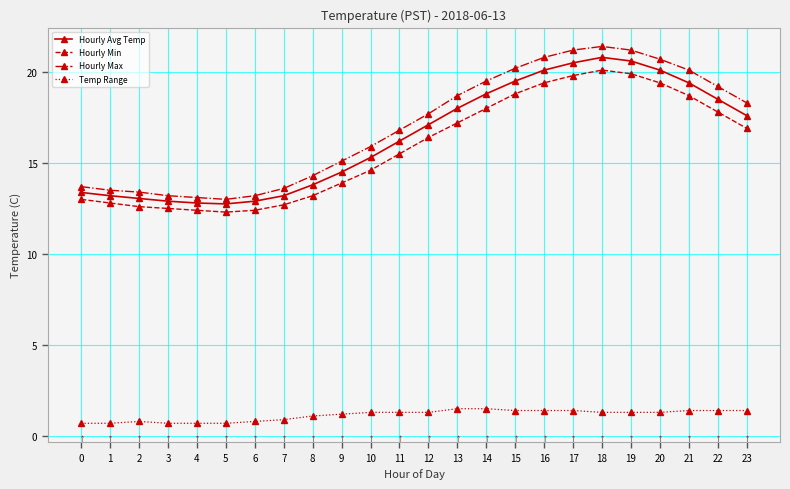

What is the approximate value of Hourly Min at 15?

18.8